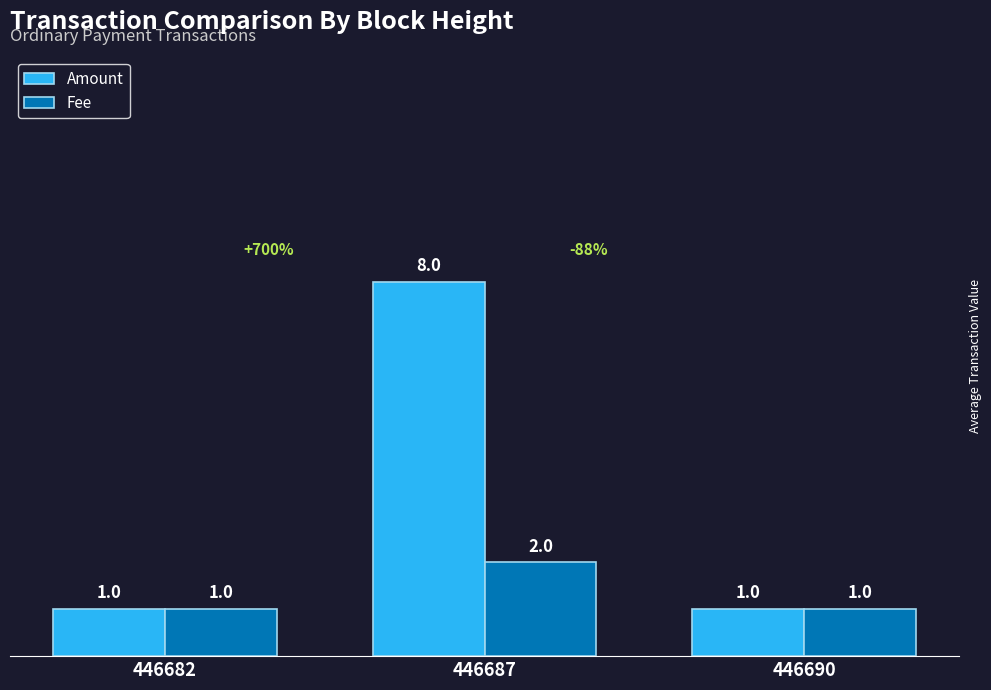

Is it true that Fee equals 1 at 446690?

True